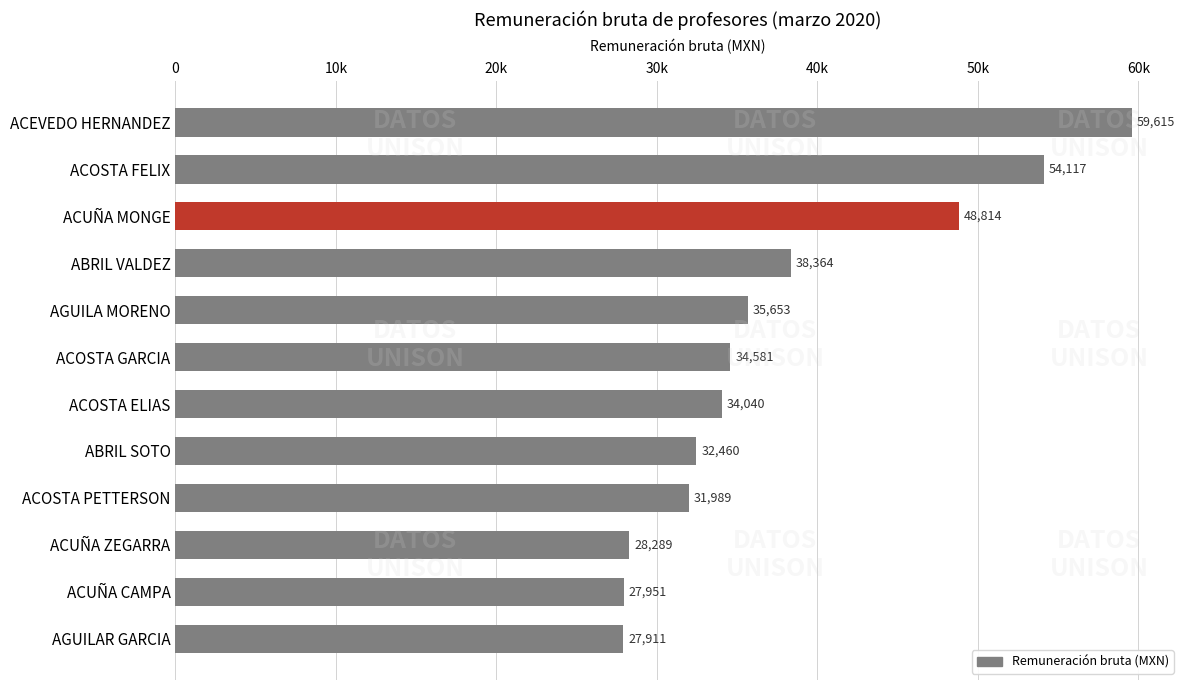

Are the bars horizontal?

Yes